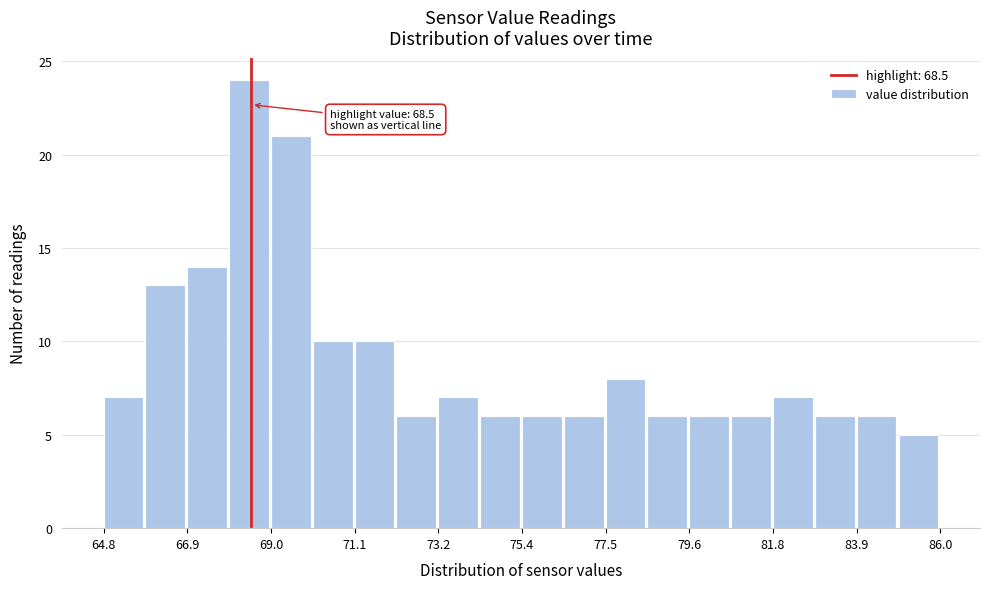

Around what value on the x-axis is the tallest bar? Give the approximate position of its centre, as read against the axis.

68.5